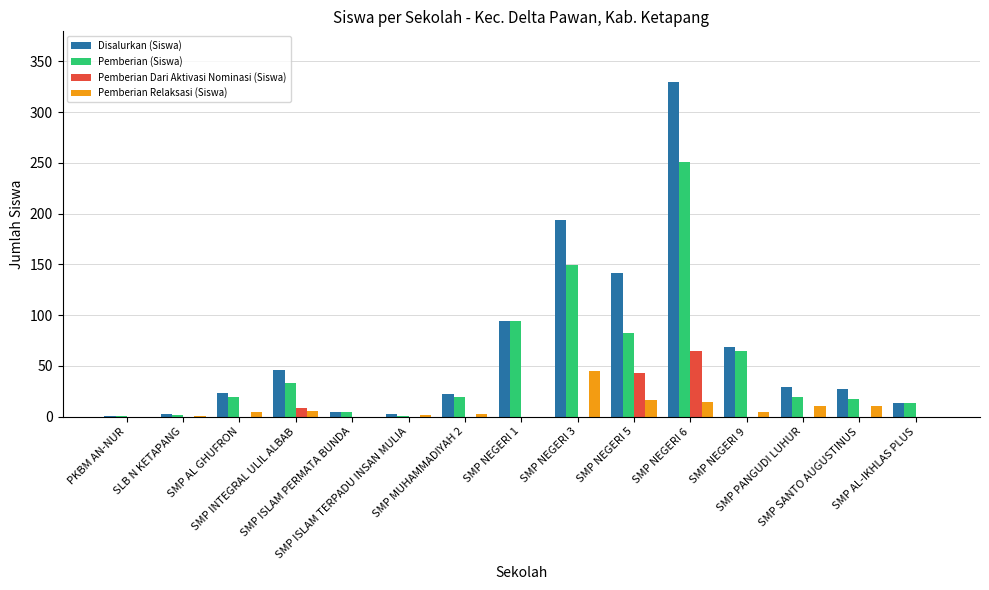

Is it true that Pemberian Dari Aktivasi Nominasi (Siswa) equals 0 at SMP NEGERI 1?

True